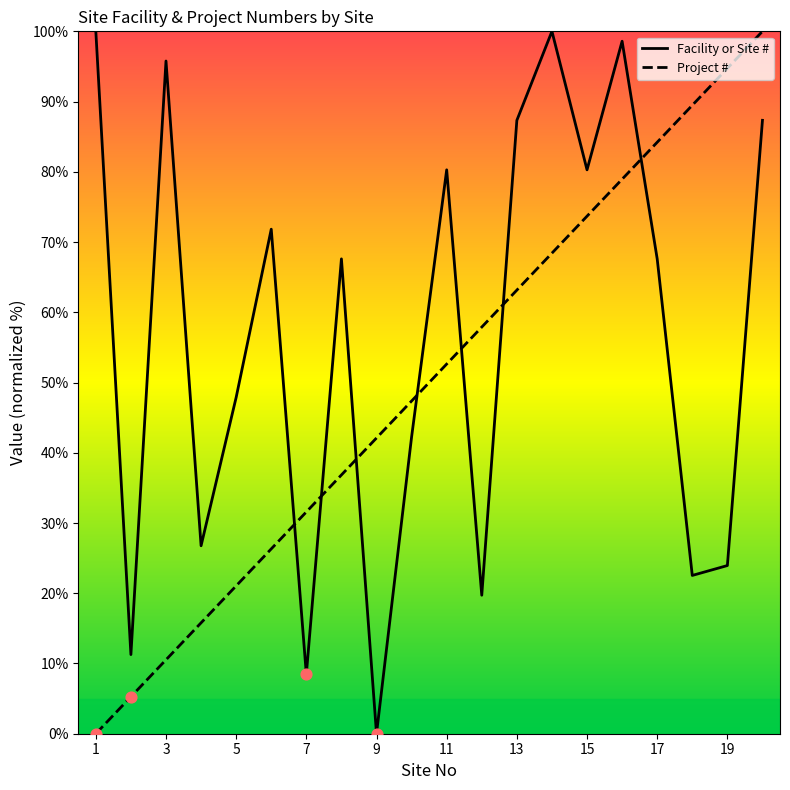

At which category is the sum across all series the highest?

20